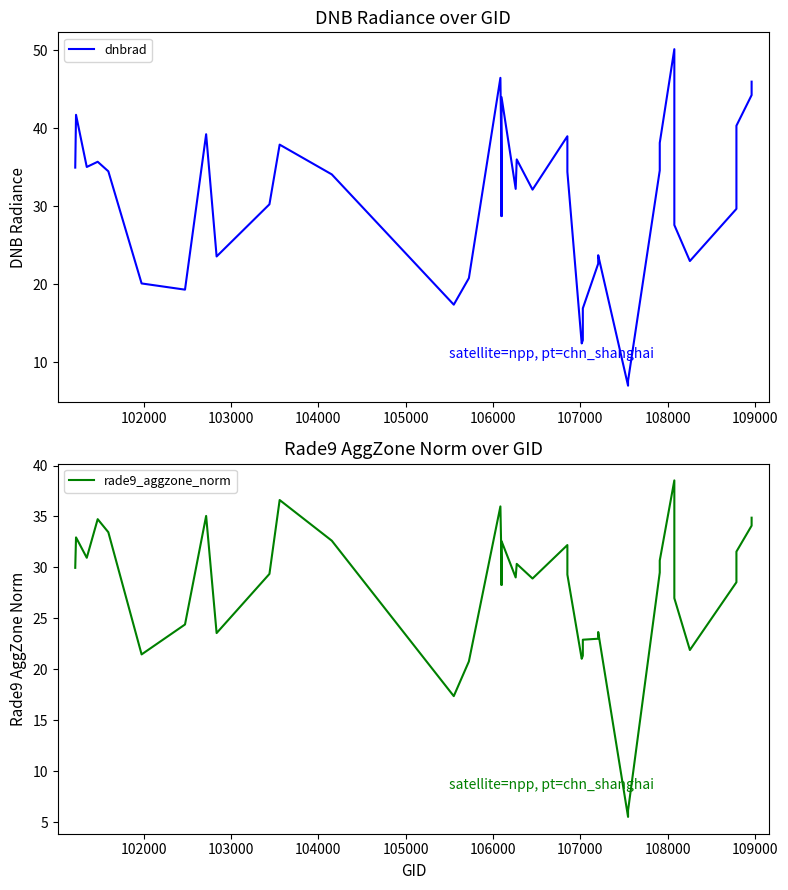

How many lines are shown in the chart?

2